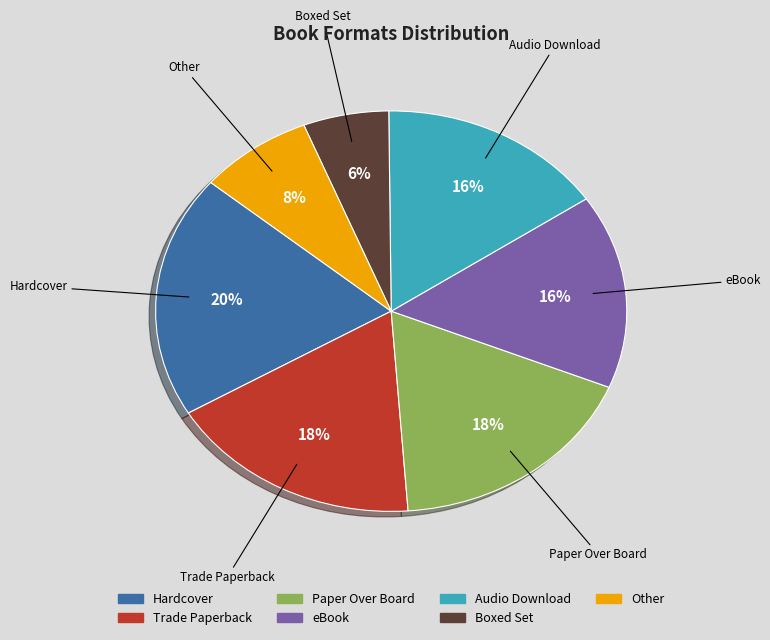

To the nearest percent, what is the average slice percentage?

14%